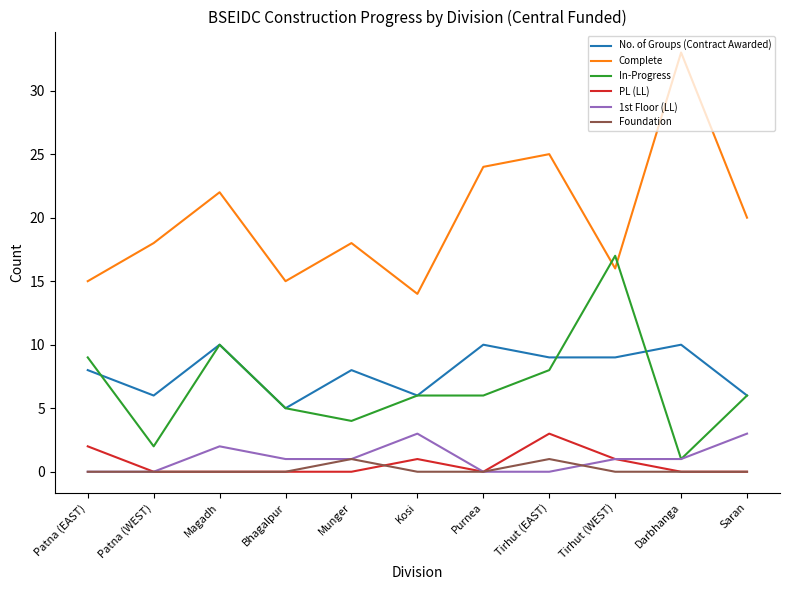

What is the approximate value of Foundation at Munger?

1